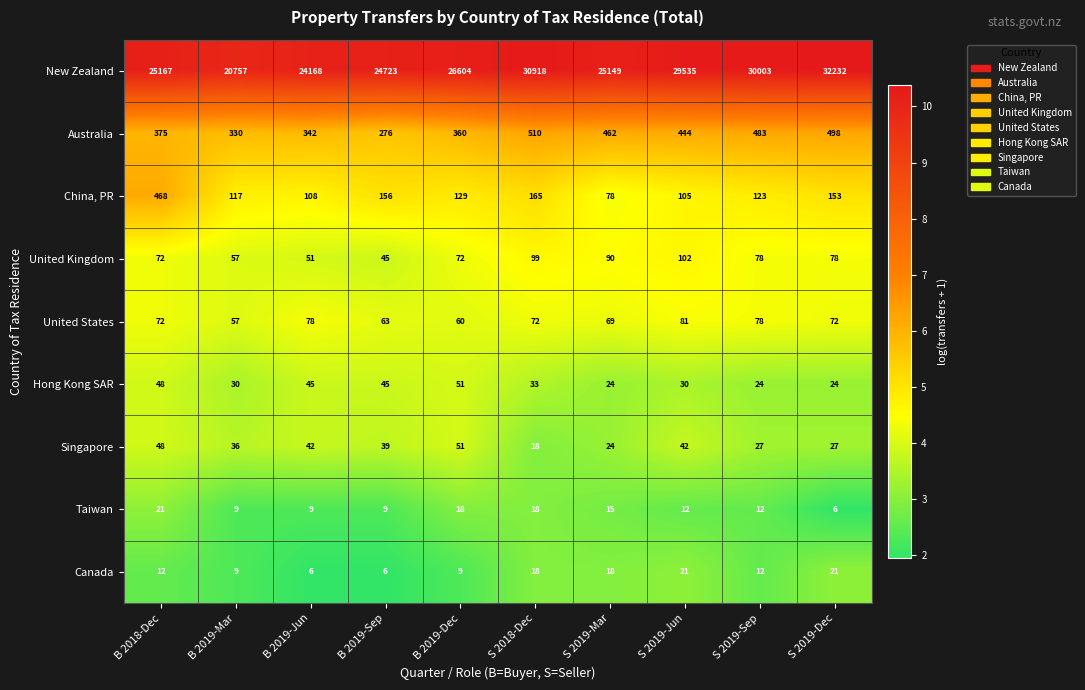

How many distinct data groups are displayed?

9